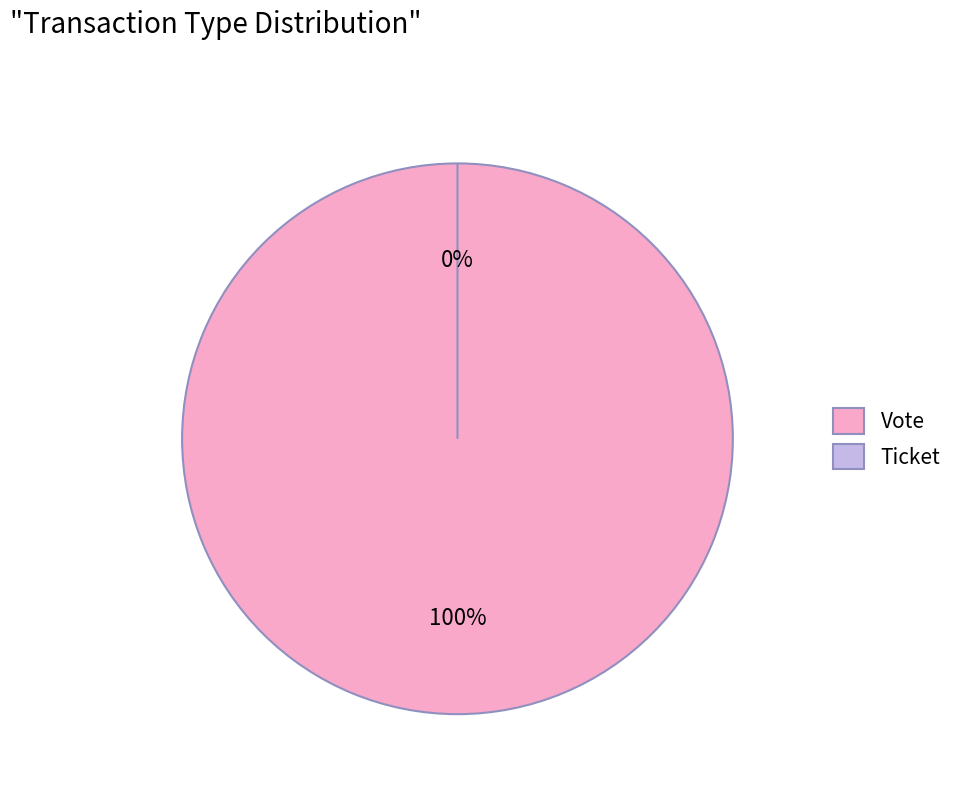

Does Vote represent more than half of the total?

Yes